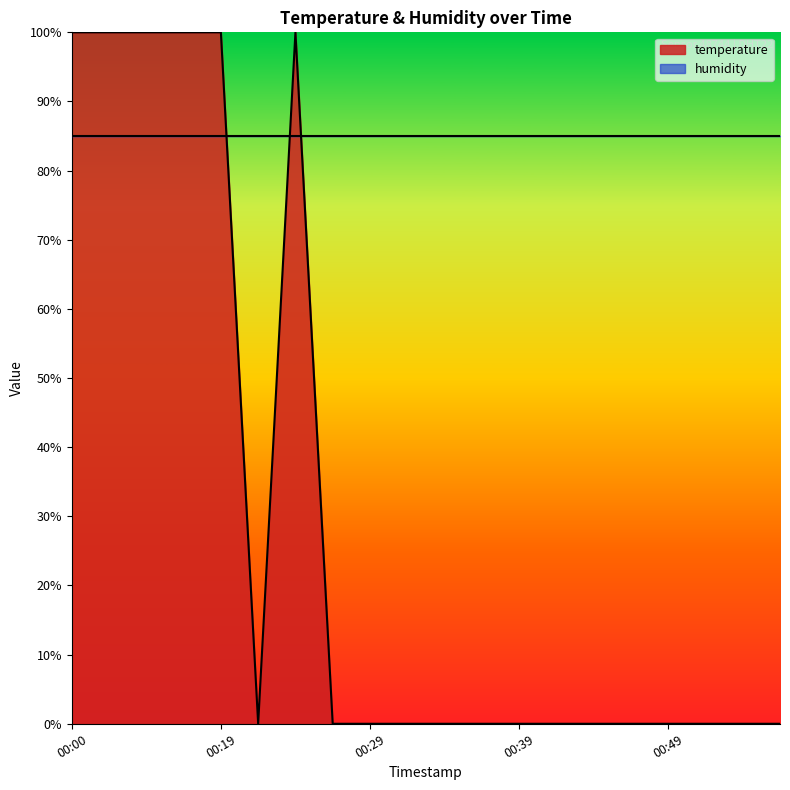

Which category has the highest value across all series?

00:00